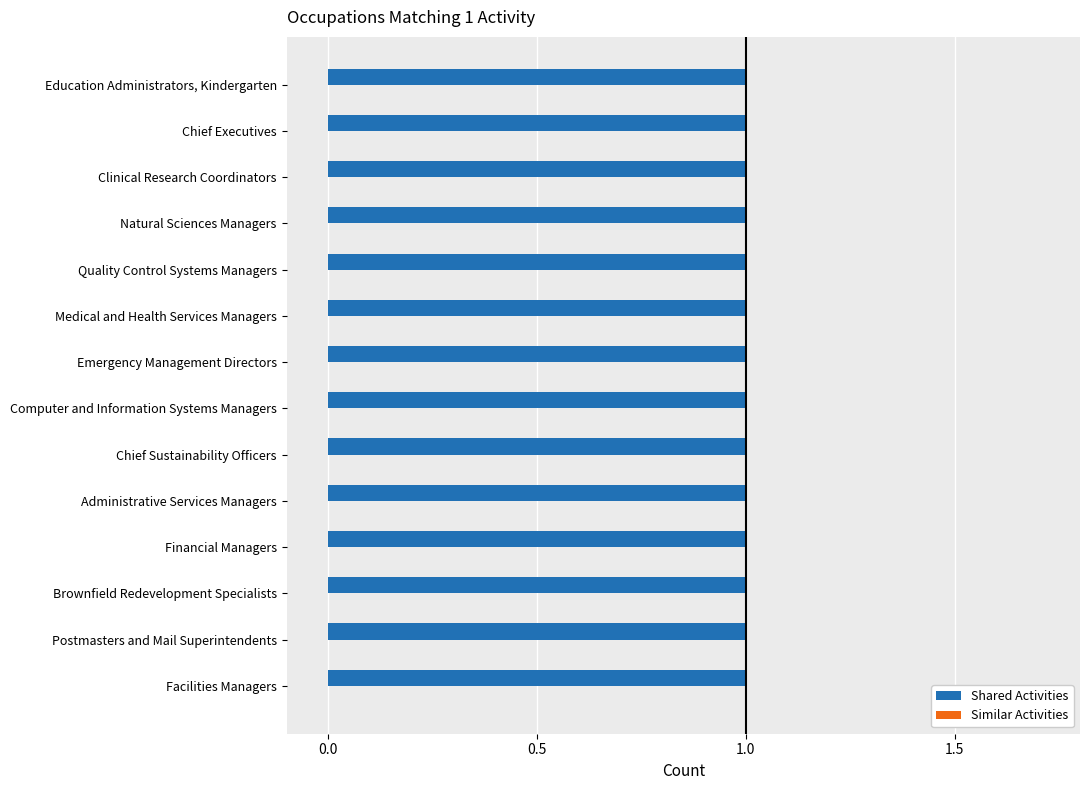

How many bars are there in total?

28